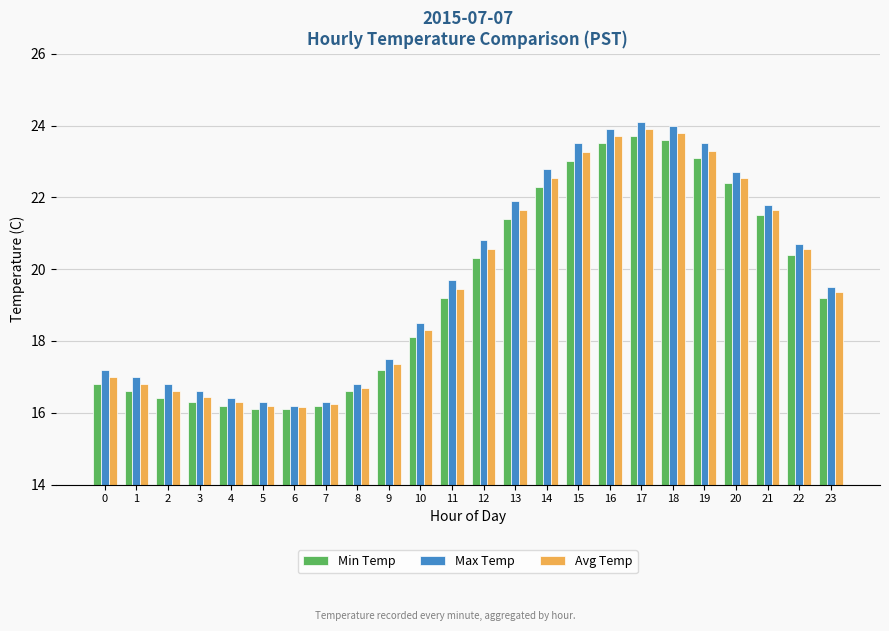

Which series has the widest spread of values?

Max Temp